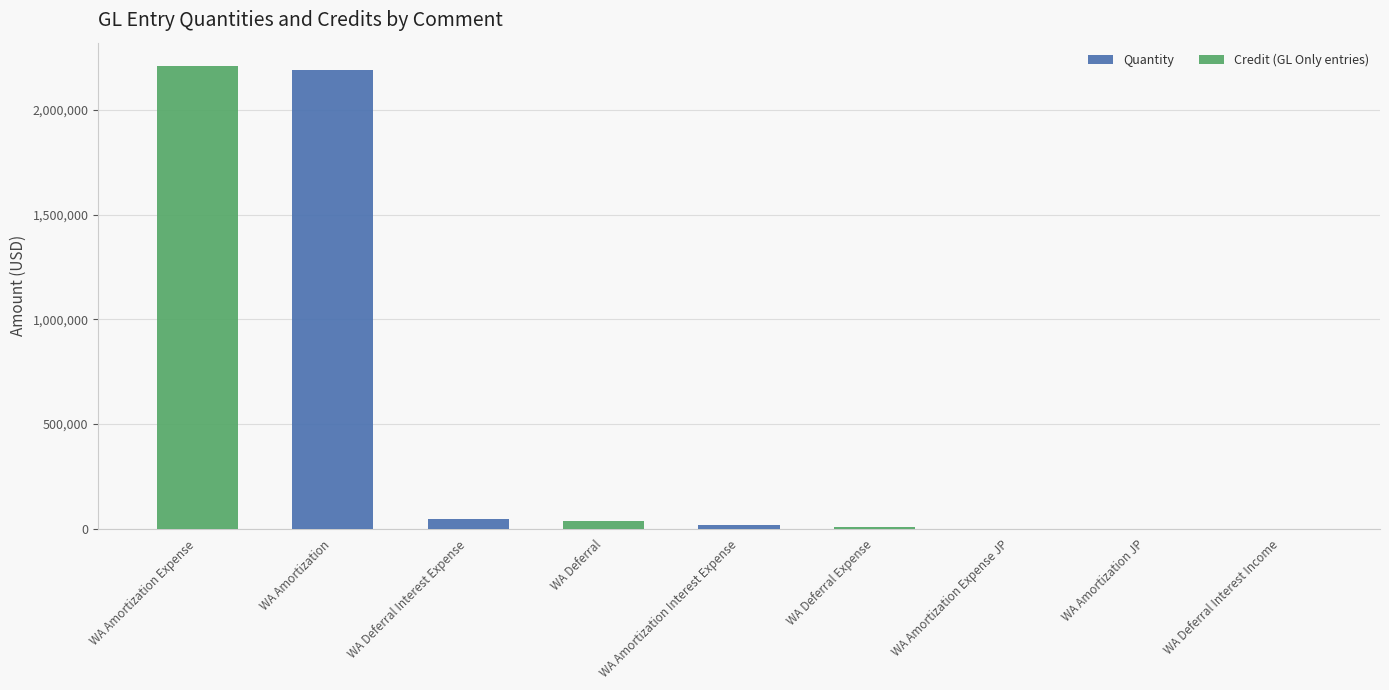

What is the sum of all Quantity values?

2256882.6